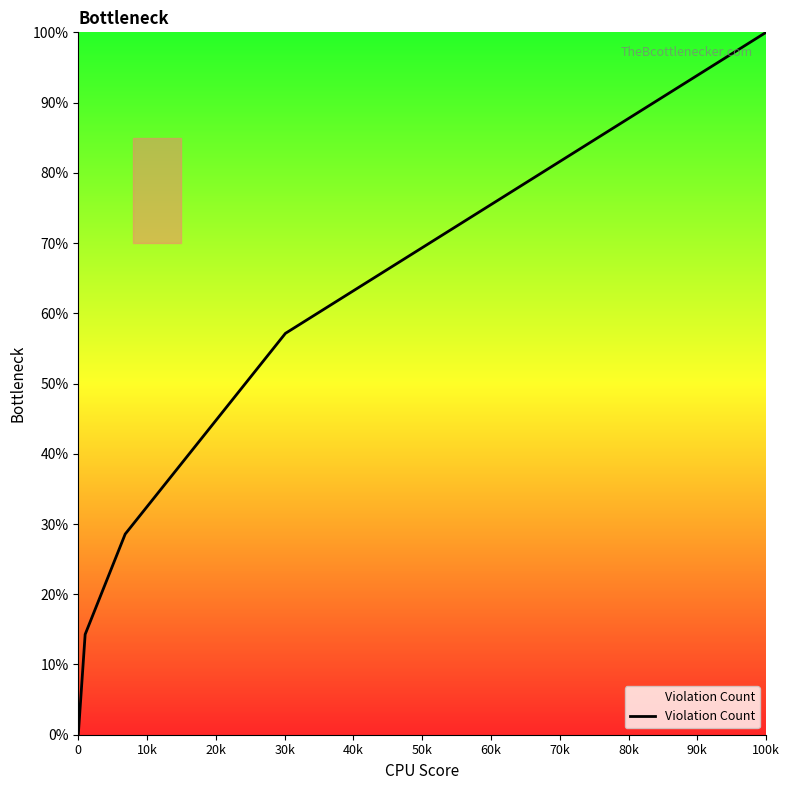

True or false: there are more than 0 points higher than both neighbors.

False